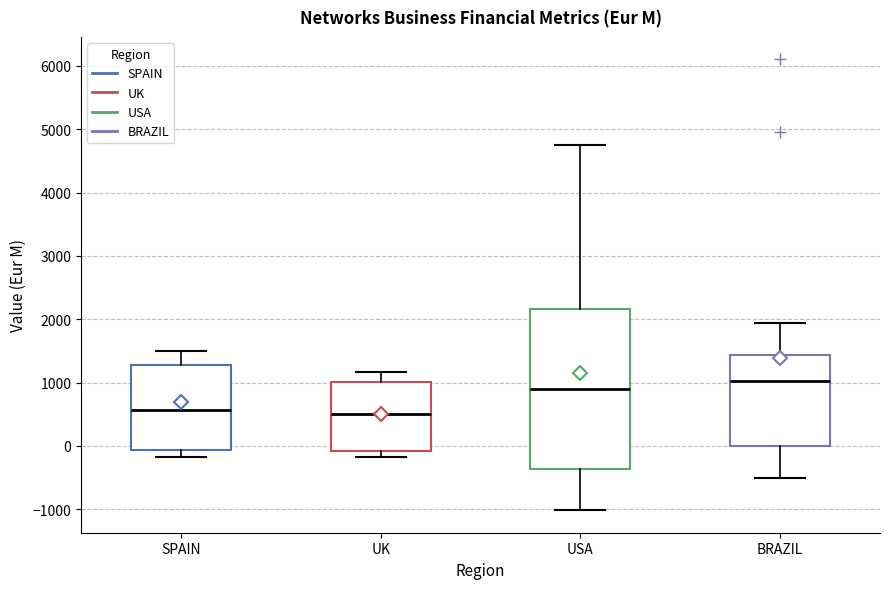

Comparing the boxes themselves (not the whiskers), which one is the tallest?

USA